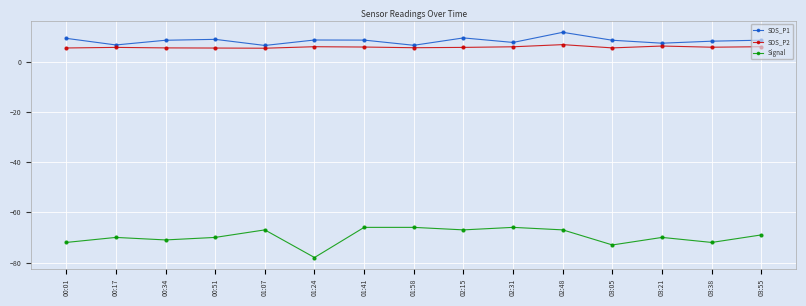

True or false: SDS_P2 has more than 2 interior local peaks.

True